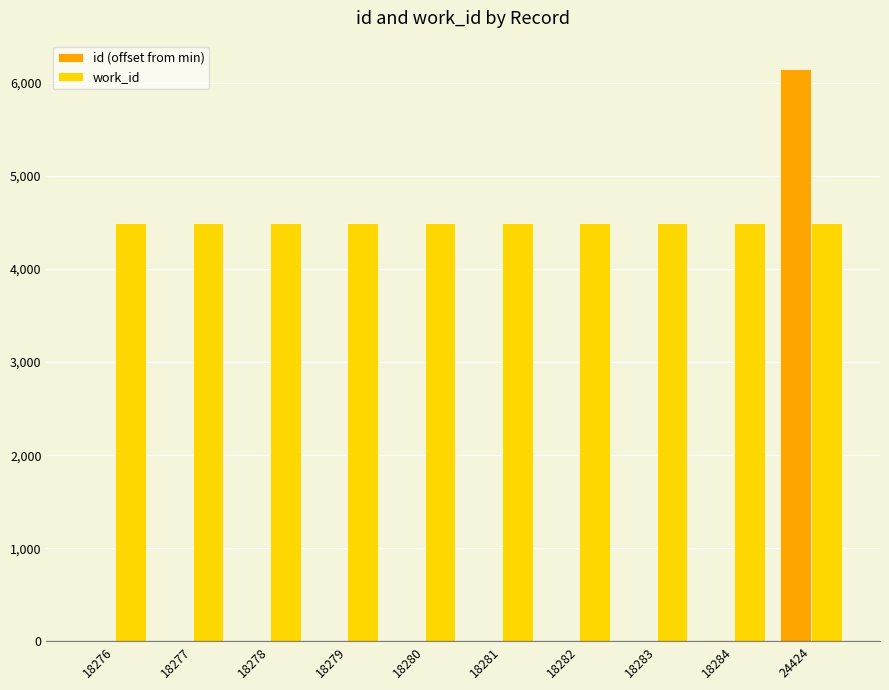

Are the bars grouped side by side (vs. stacked)?

Yes